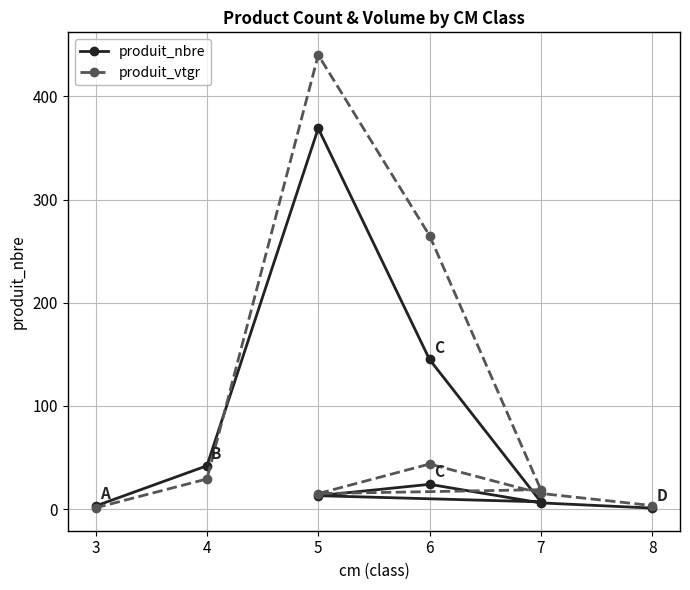

List the series in order of their overall mean, highest first.

produit_vtgr, produit_nbre